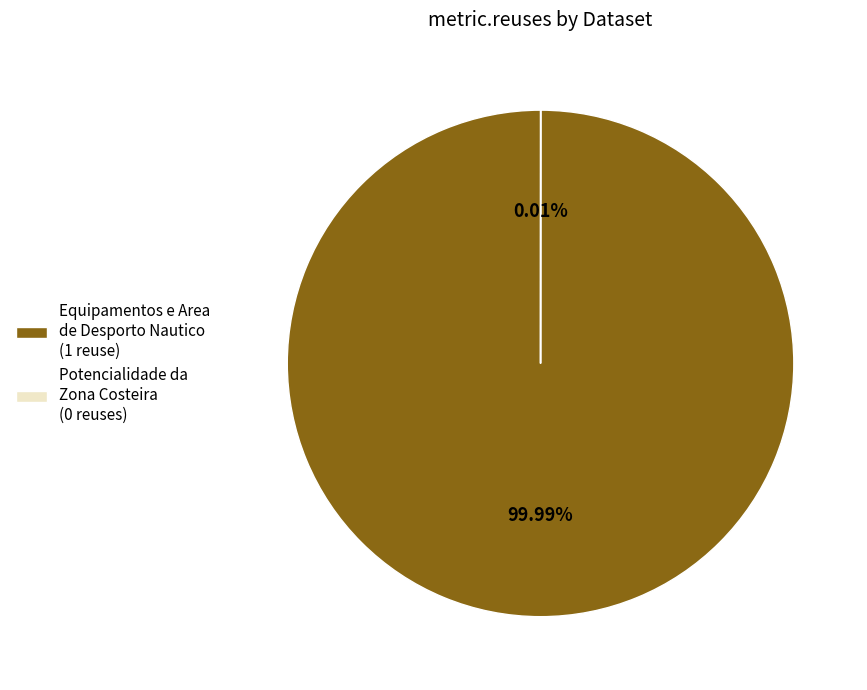

To the nearest percent, what is the difference between the largest and smallest slice percentages?

100%